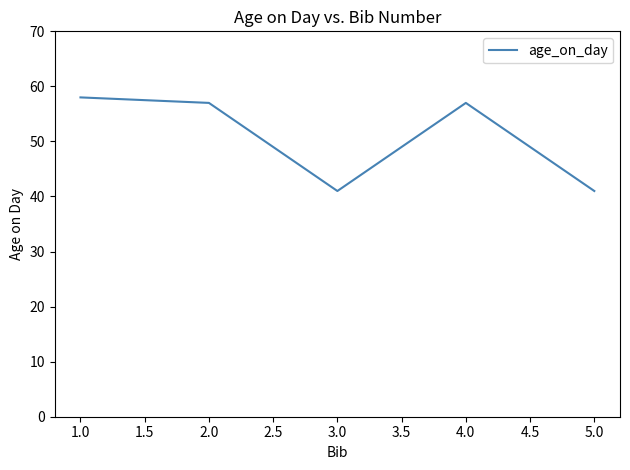

Reading left to right, what are all the values shown in this chart?

58	57	41	57	41